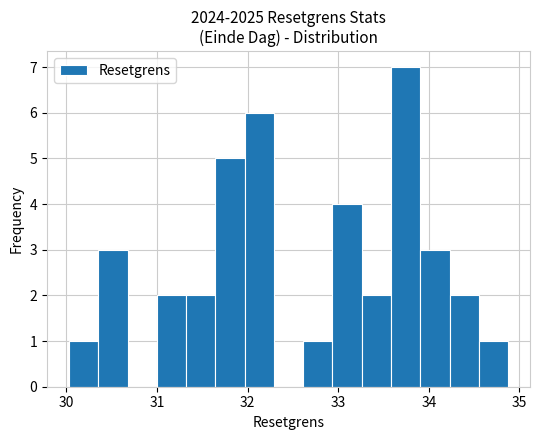

Read against the x-axis, roughly where is the centre of the tallest bar?

33.7